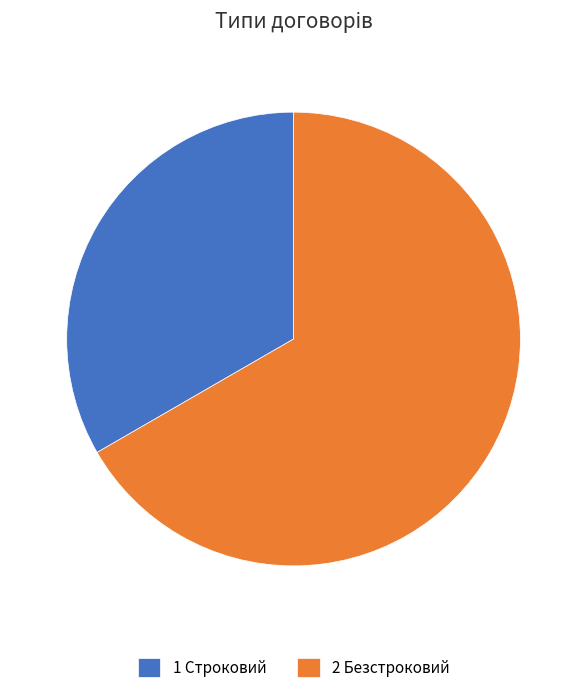

How many slices are in this pie chart?

2